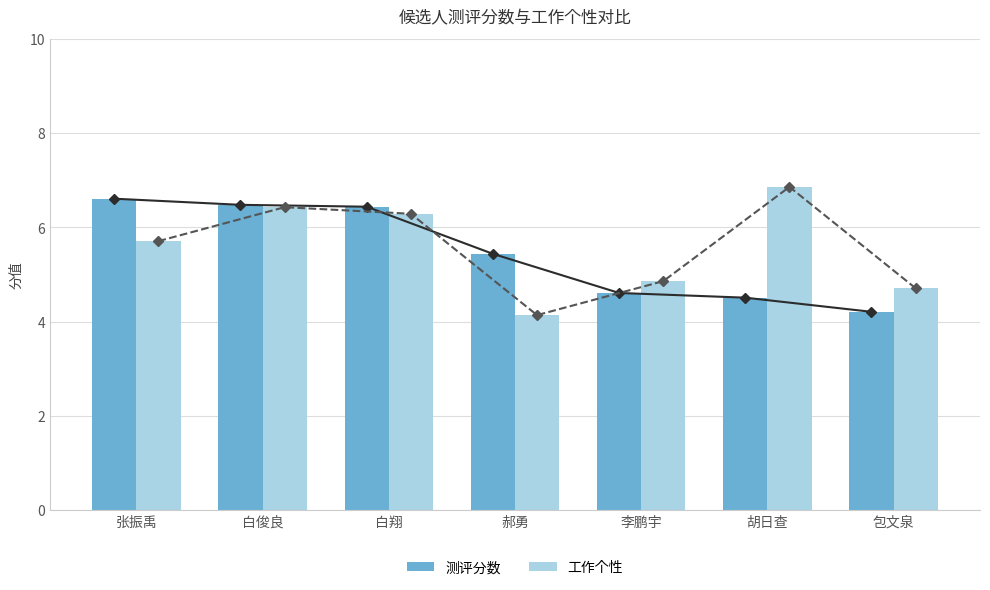

Which series has the widest spread of values?

工作个性